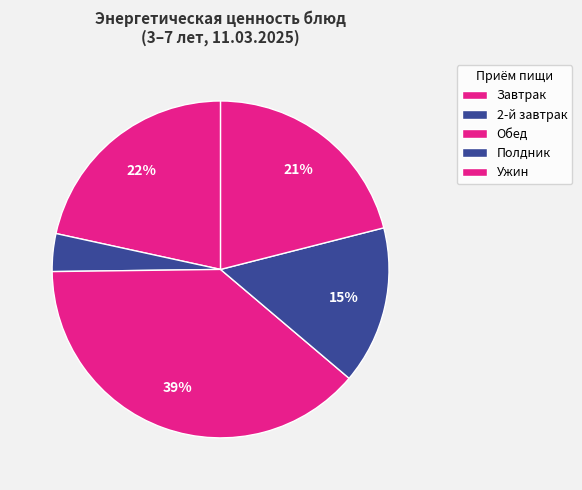

How many slices are in this pie chart?

5